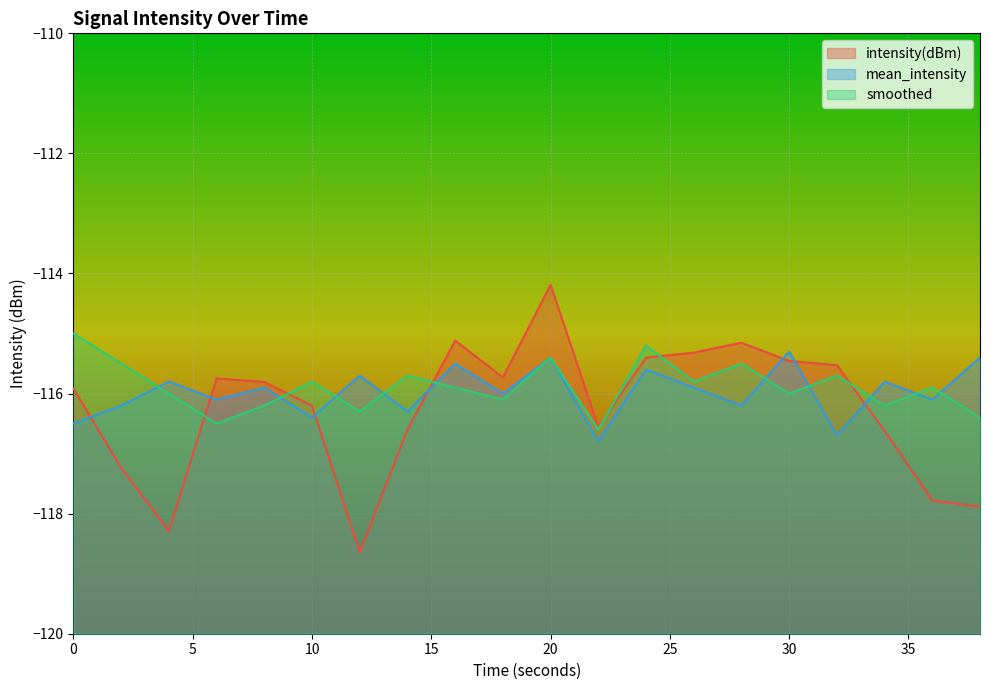

What is the difference between the maximum and minimum values in the mean_intensity series?

1.5